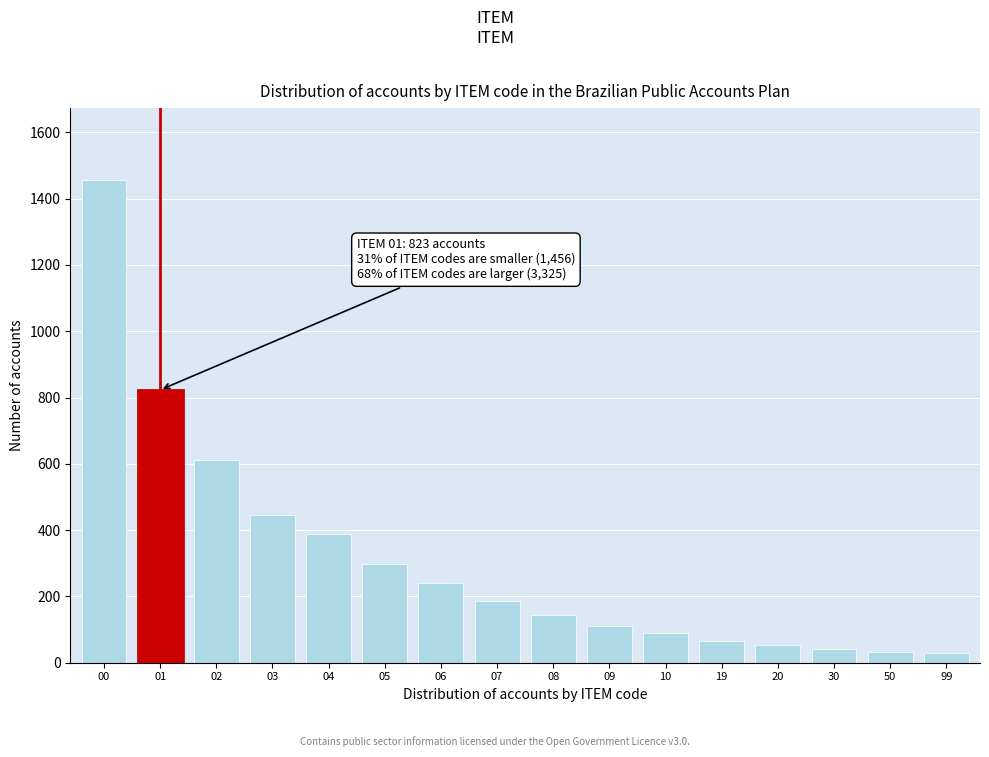

The chart shows a value of 1974 at 00. True or false?

False